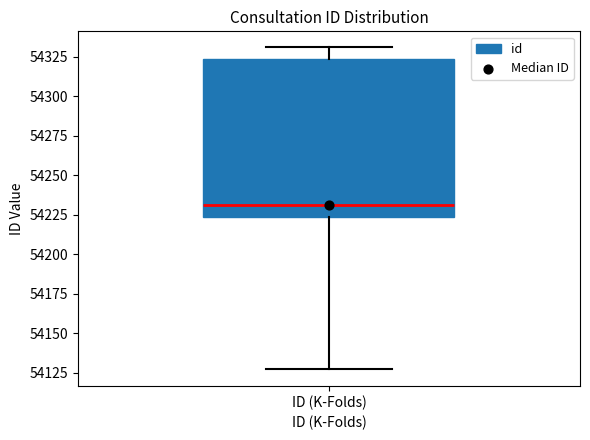

Read this box plot against the y-axis: the position of the median line, the range covered by the box, and the ends of both whiskers. The values are not printed on the chart, so give them approximately, as read against the axis.

median 54230, box 54225 to 54325, whiskers 54125 to 54330